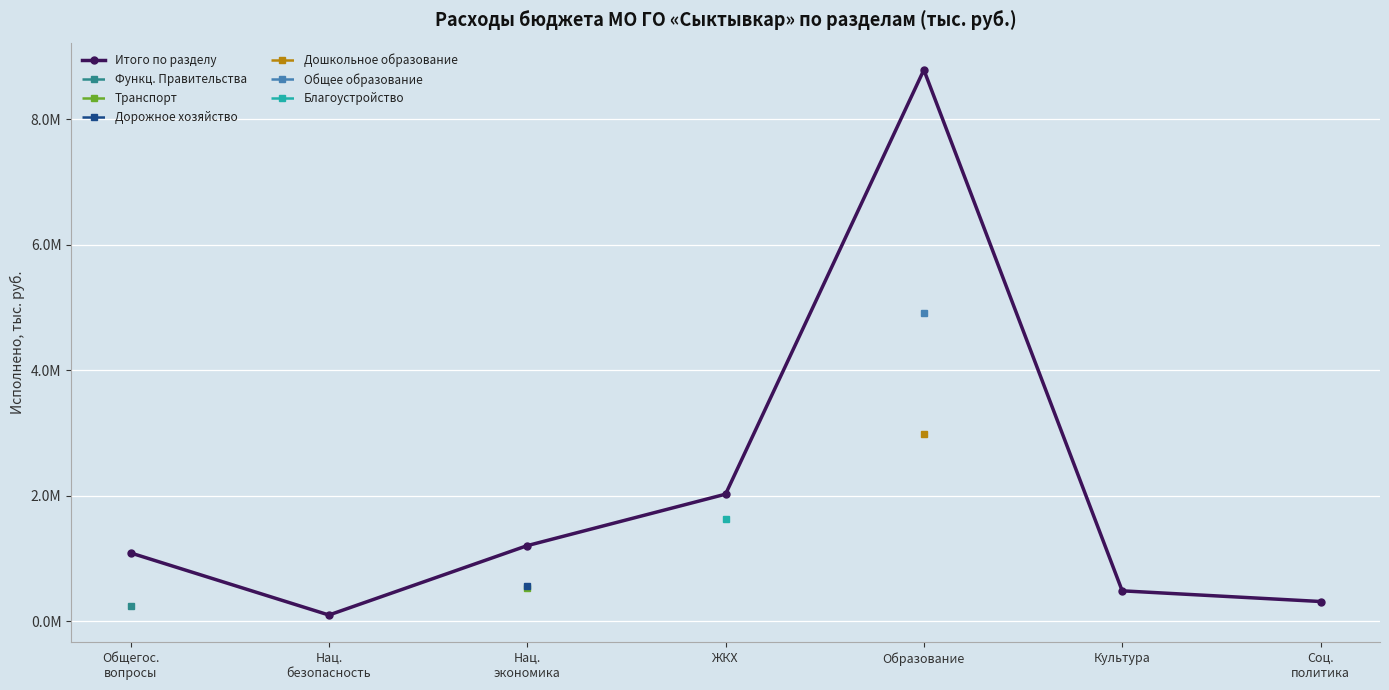

Does the chart display data point markers on the line(s)?

Yes